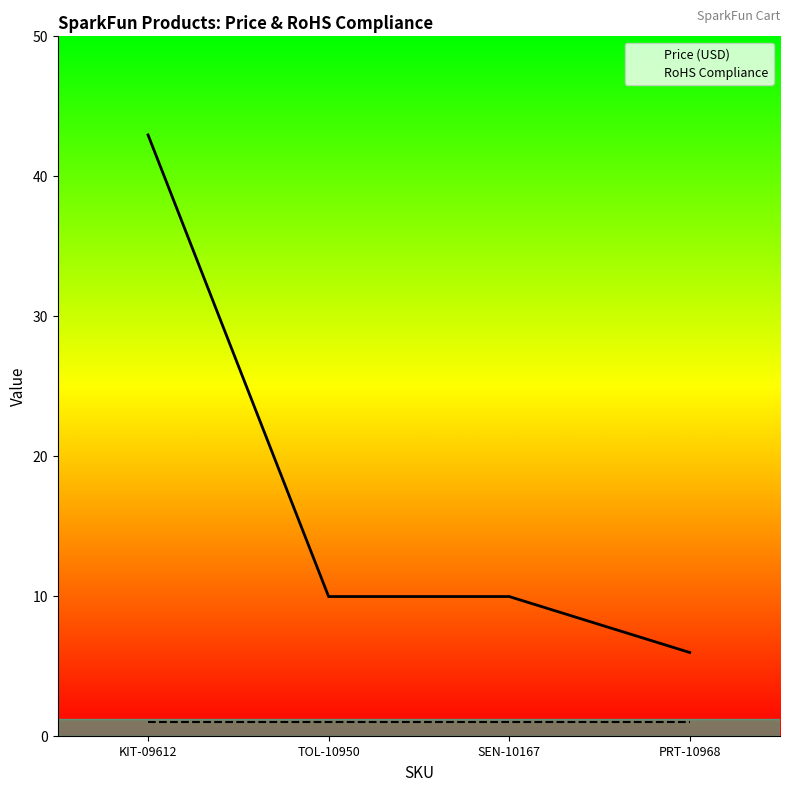

What is the spread (max minus min) of values at TOL-10950?

8.9